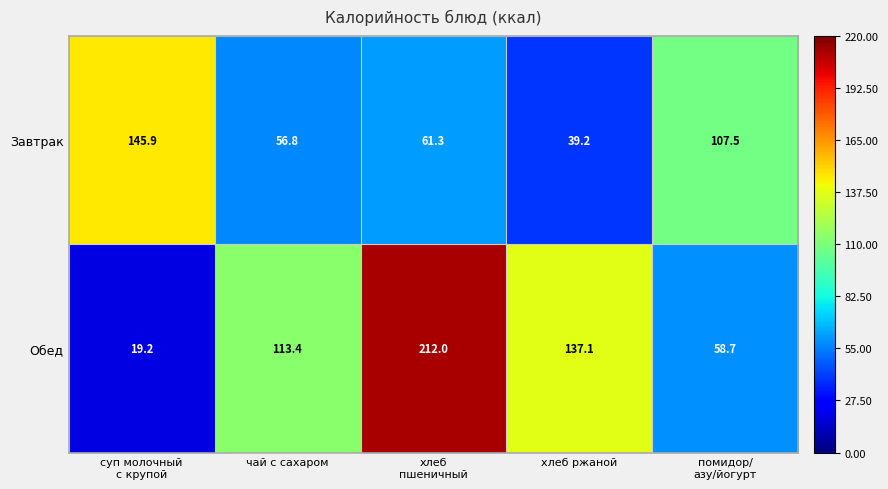

Which series changed the most between чай с сахаром and хлеб ржаной?

Обед